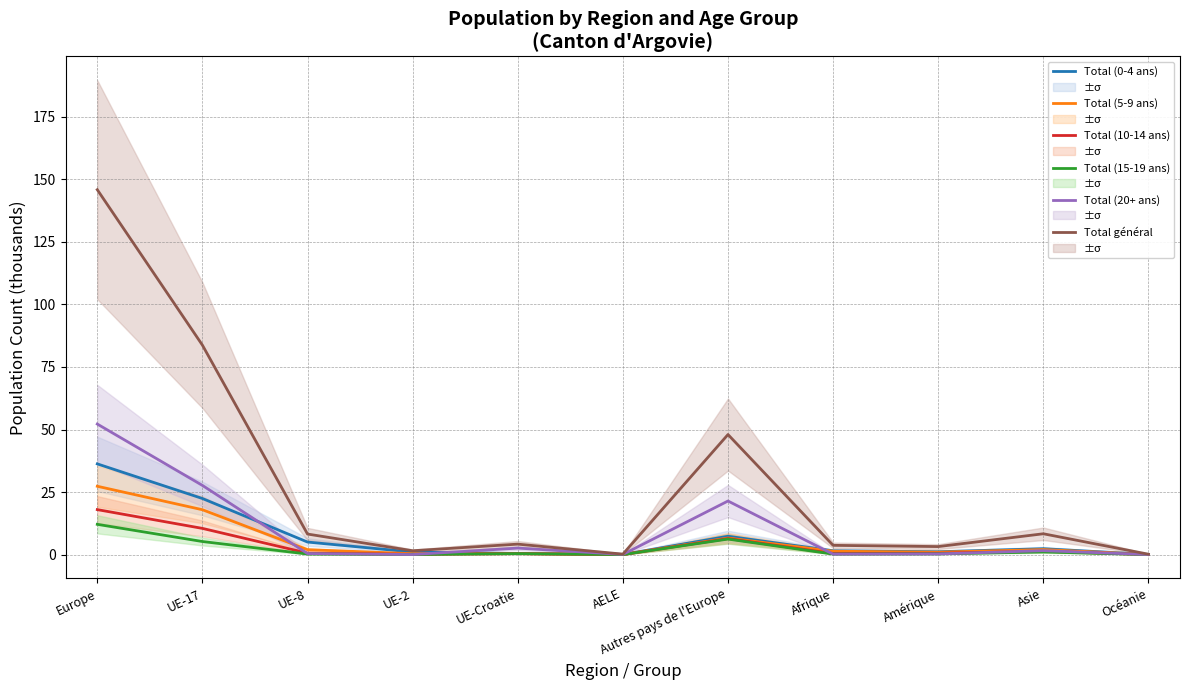

How many interior local peaks does the Total (5-9 ans) series have?

3